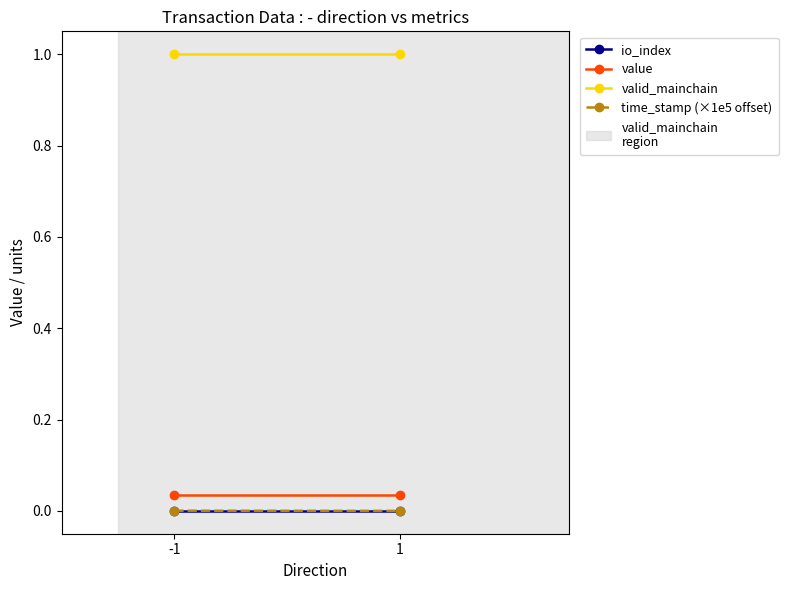

Reading left to right, transcribe all the data shown in this chart.

io_index: -1=0.0	1=0.0
value: -1=0.0	1=0.0
valid_mainchain: -1=1.0	1=1.0
time_stamp (×1e5 offset): -1=0.0	1=0.0